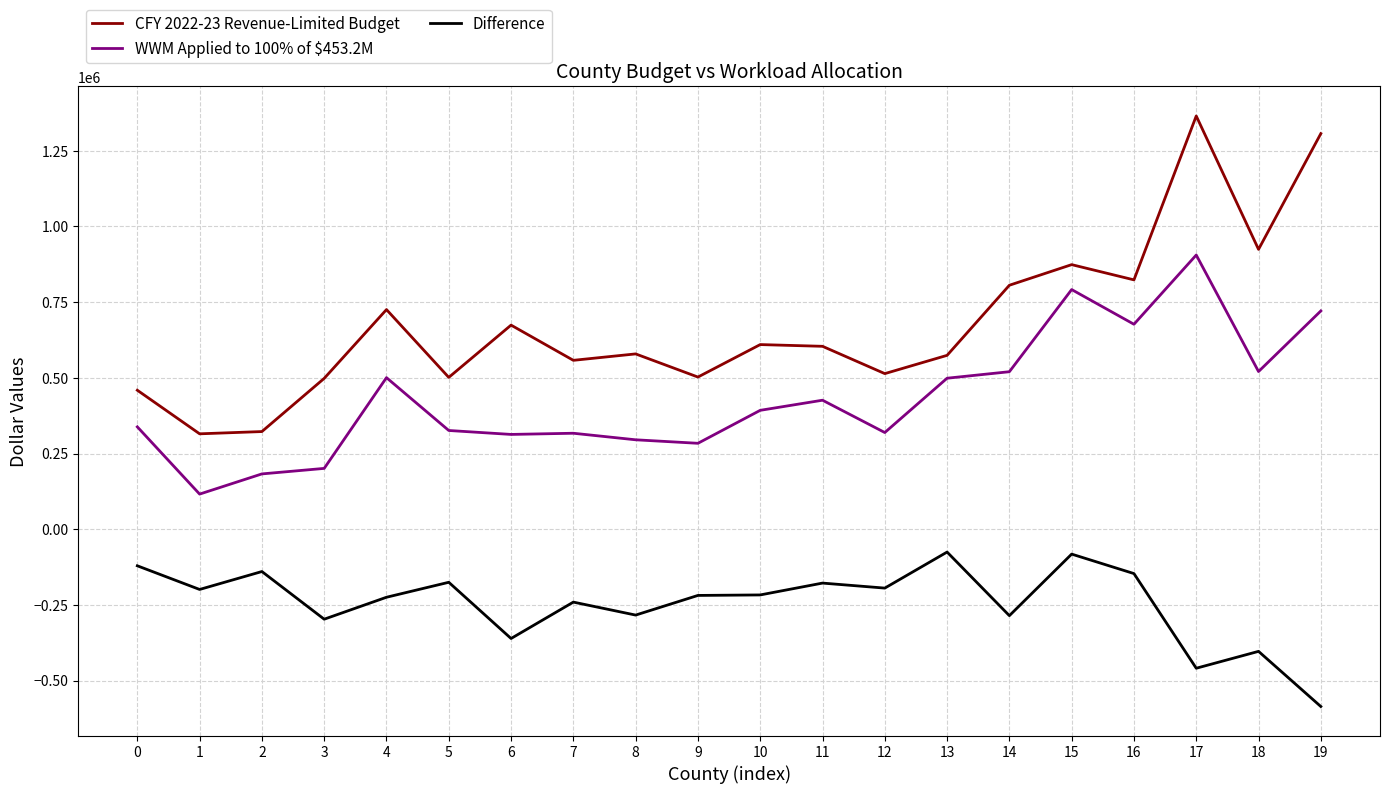

Is it true that WWM Applied to 100% of $453.2M equals 338068.0 at 0?

True